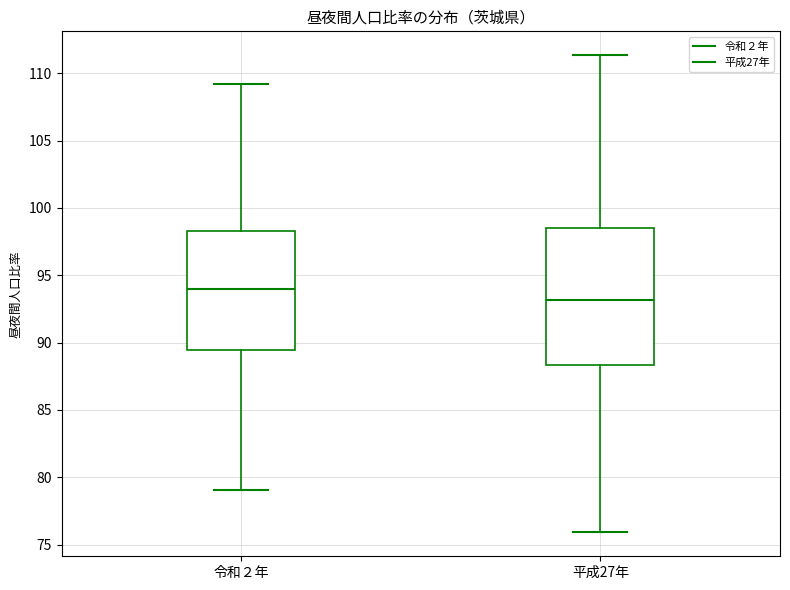

Reading left to right, read every box against the y-axis: the position of its median line, the range the box covers, and the ends of its whiskers. The values are not printed on the chart, so give them approximately, as read against the axis.

令和２年: median 94.0, box 89.5 to 98.5, whiskers 79.0 to 109.0
平成27年: median 93.0, box 88.5 to 98.5, whiskers 76.0 to 111.5